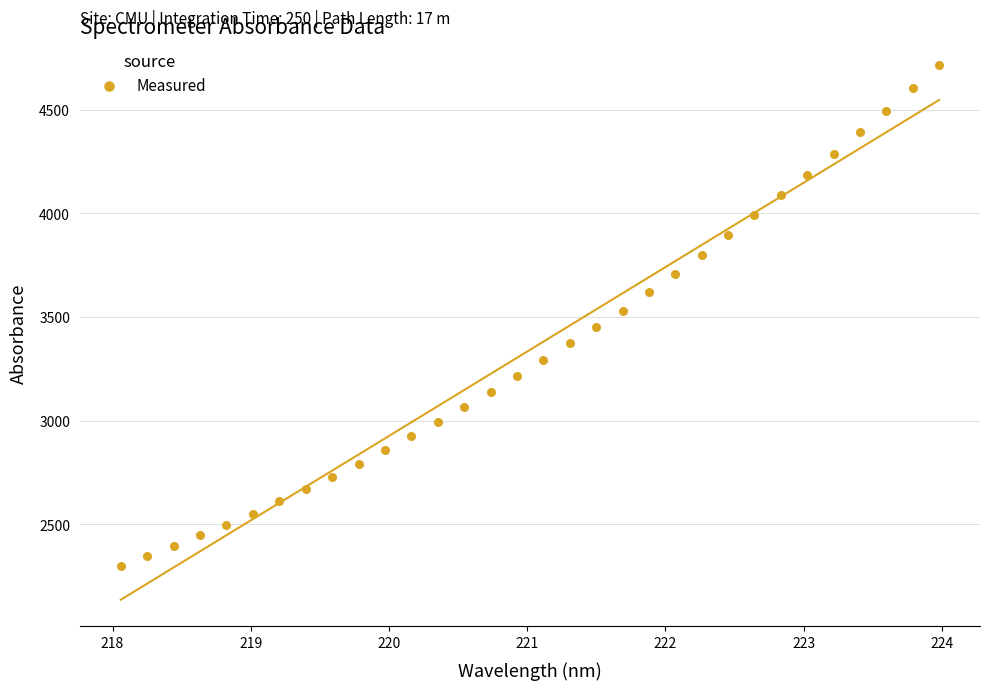

What is the range of X values (max minus min)?

5.9